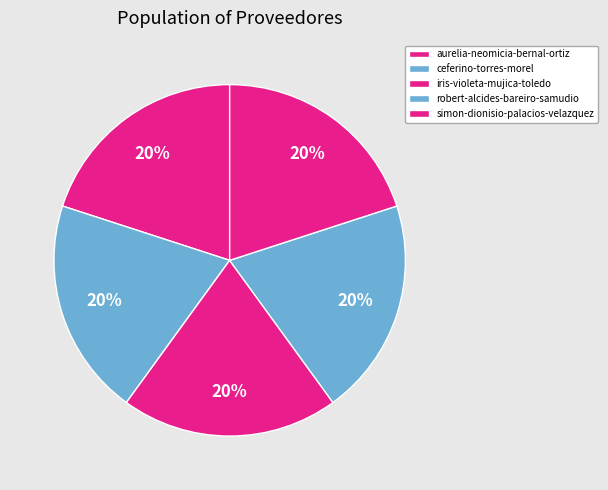

What portion of the pie excludes iris-violeta-mujica-toledo?

80.0%